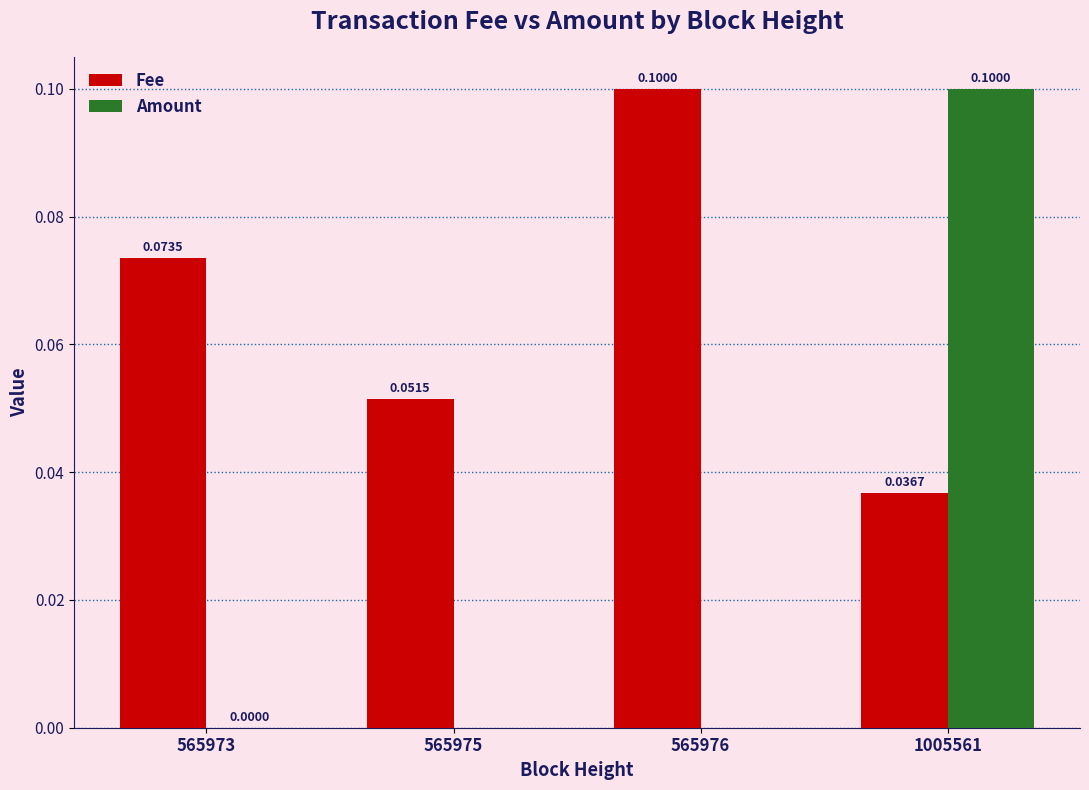

What is the sum of all Fee values?

0.3